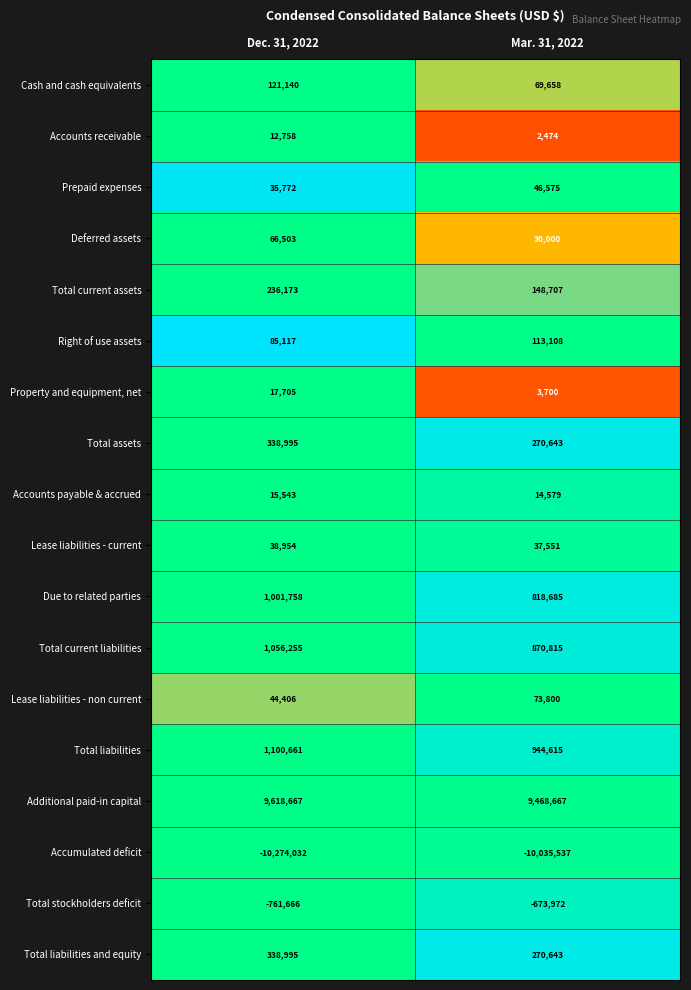

At which category does the chart reach its peak across all series?

Dec. 31, 2022